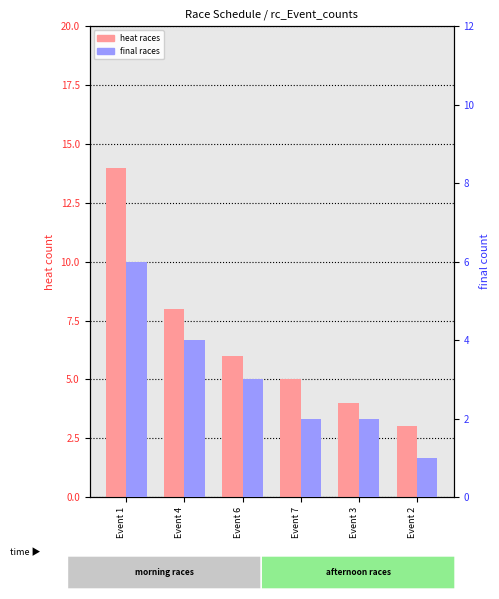

Read the final races value at Event 3.

2